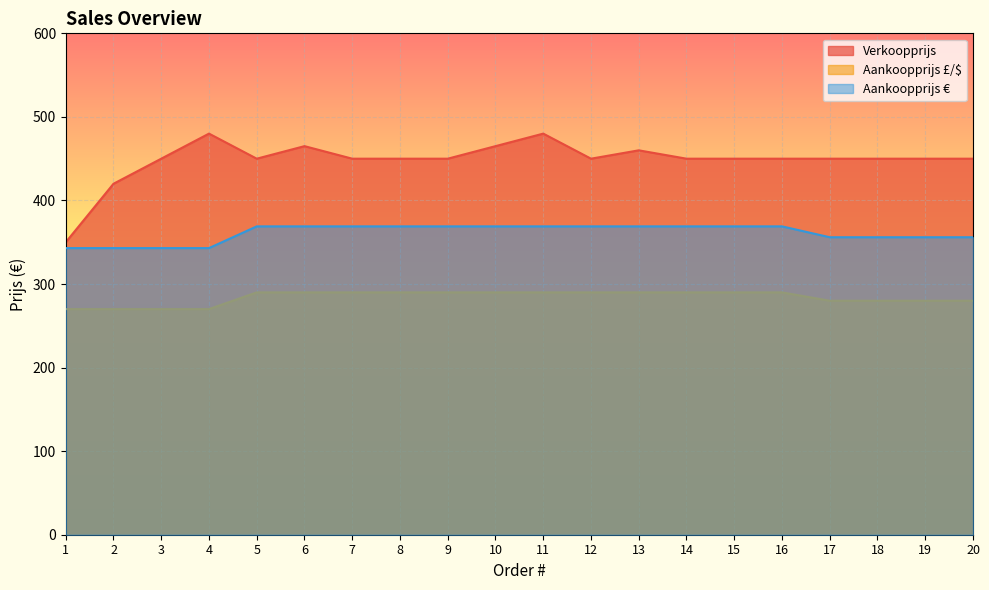

At which label is Aankoopprijs € closest to 356?

17